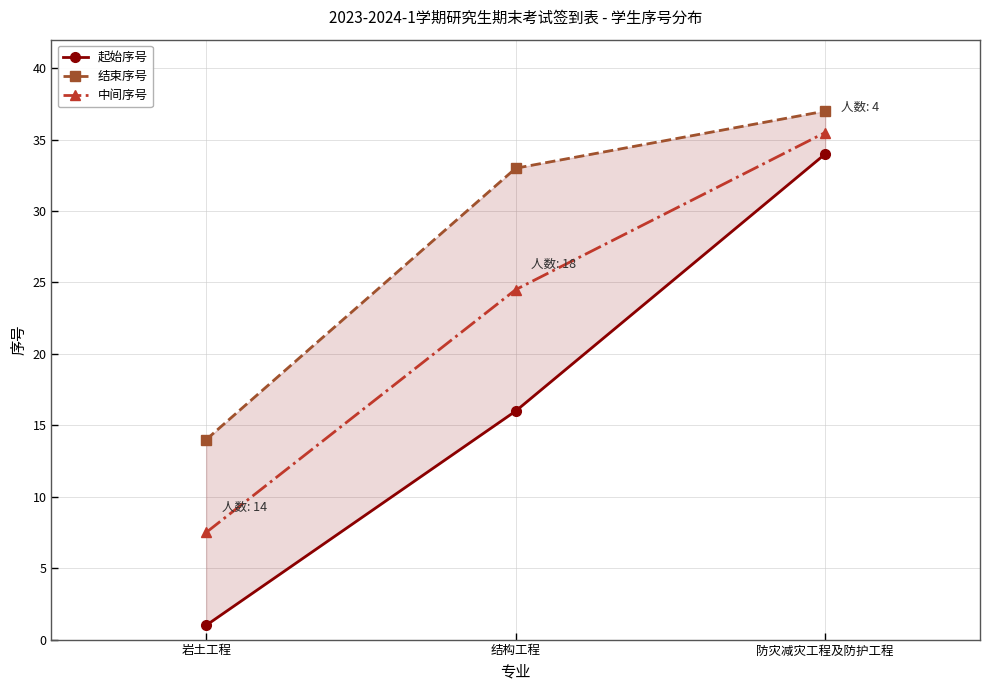

How many values in the 中间序号 series are below 24?

1